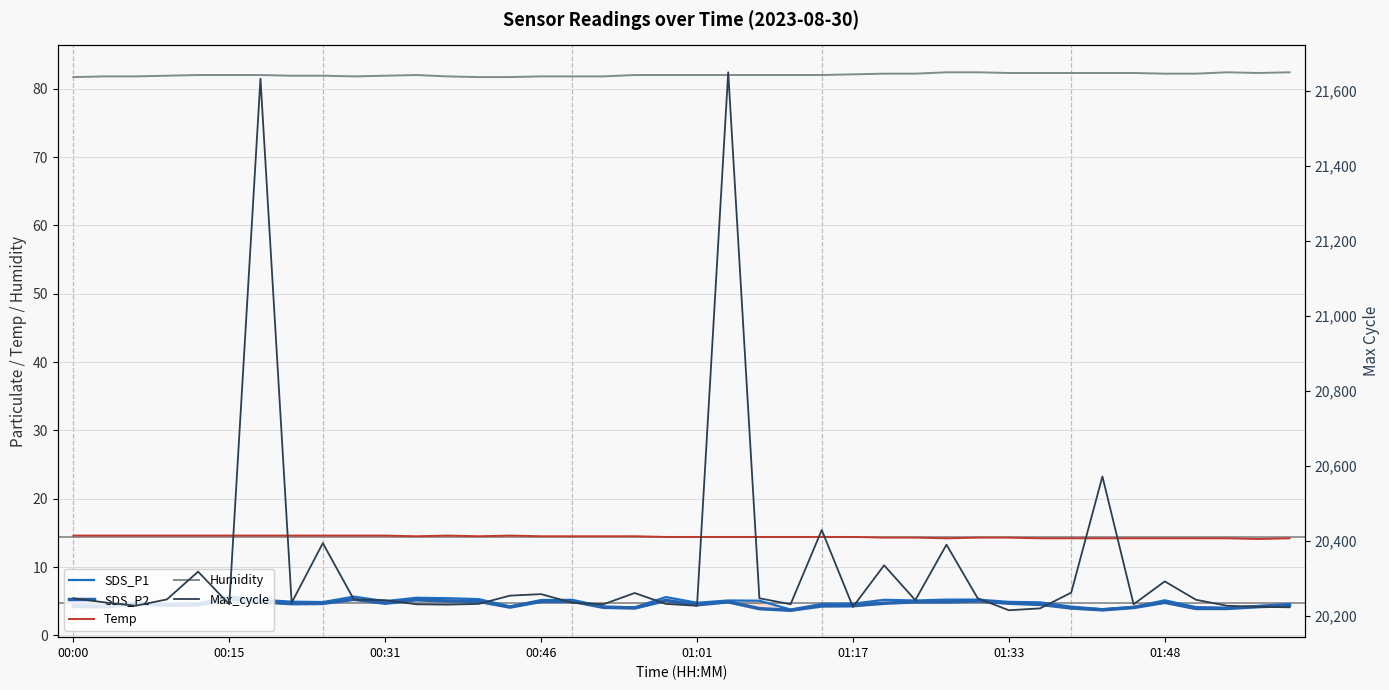

Does the chart display data point markers on the line(s)?

No